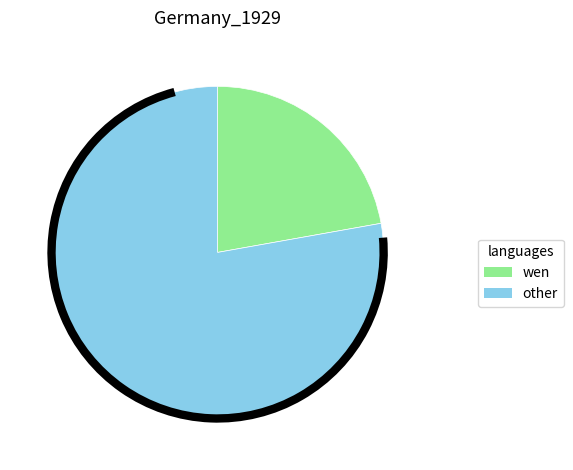

Rank the categories by value from lowest to highest.

wen, other